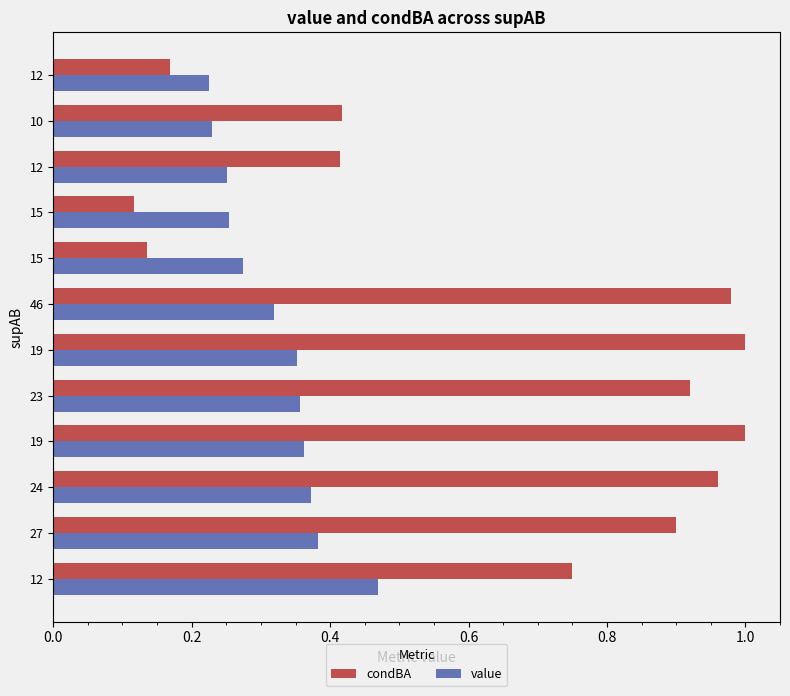

How many series are shown in this chart?

2